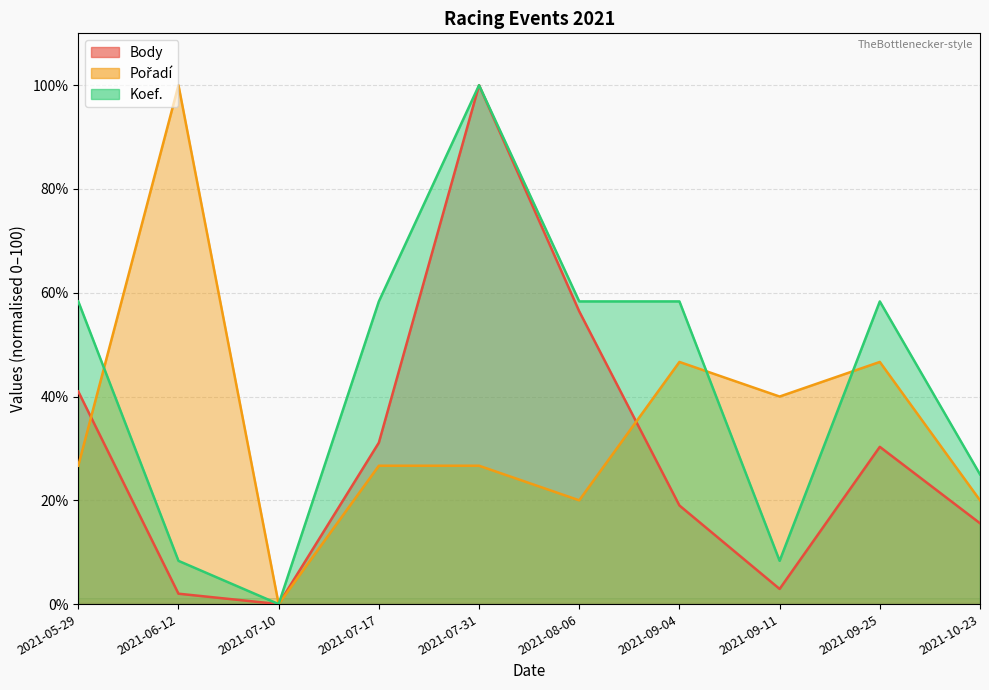

True or false: Body and Koef. cross at least once.

False